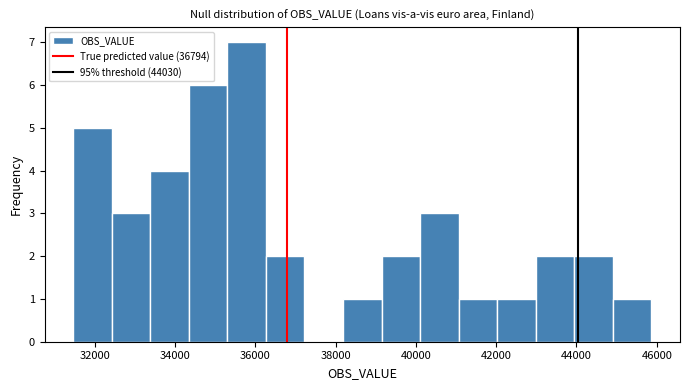

Reading left to right, transcribe this chart: for each bar, give the range it covers on the x-axis and its height. Neither the bar edges nor the heights are printed on the chart, so give them approximately, as read against the axes.

31400 to 32400: 5
32400 to 33400: 3
33400 to 34400: 4
34400 to 35400: 6
35400 to 36200: 7
36200 to 37200: 2
37200 to 38200: 0
38200 to 39200: 1
39200 to 40200: 2
40200 to 41000: 3
41000 to 42000: 1
42000 to 43000: 1
43000 to 44000: 2
44000 to 44800: 2
44800 to 45800: 1